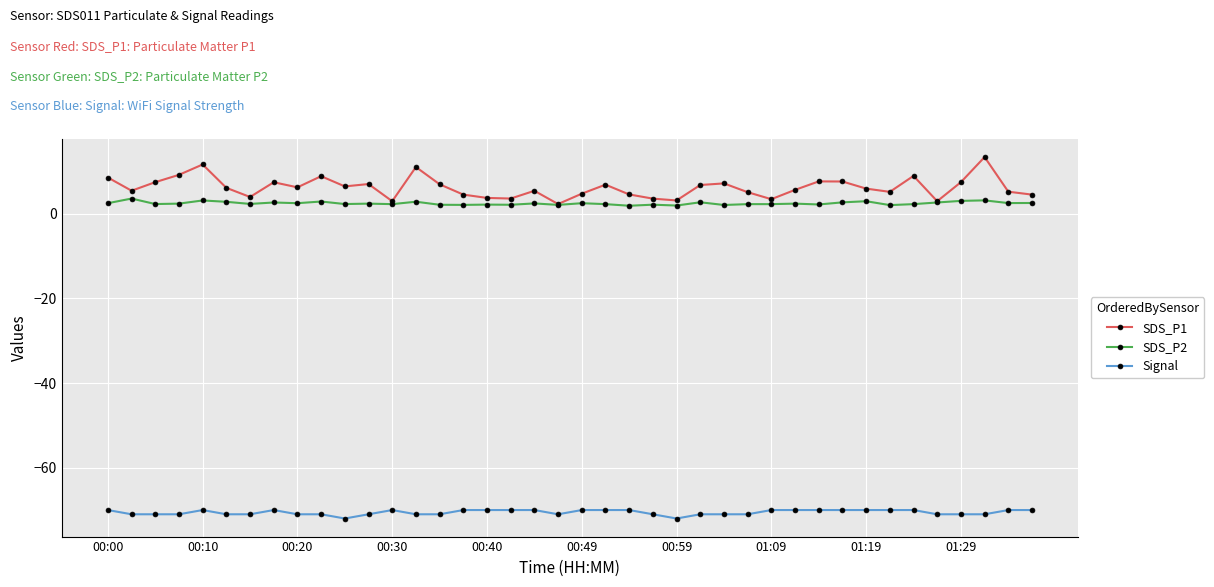

Which series has the largest range (max minus min)?

SDS_P1